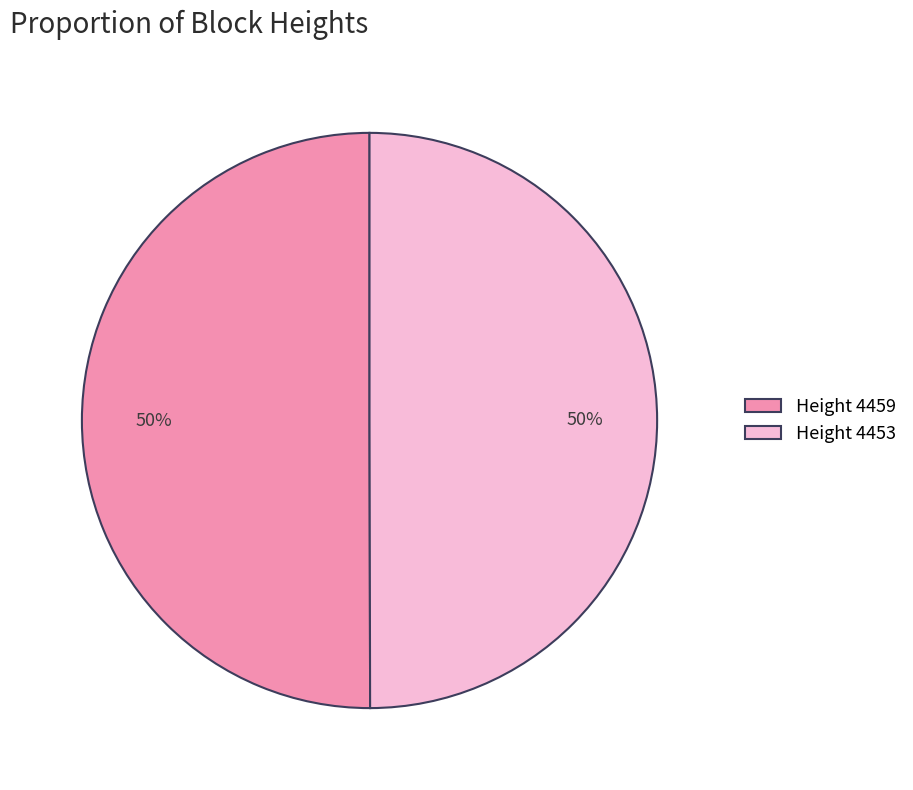

Combined, do Height 4459 and Height 4453 account for over 50%?

Yes